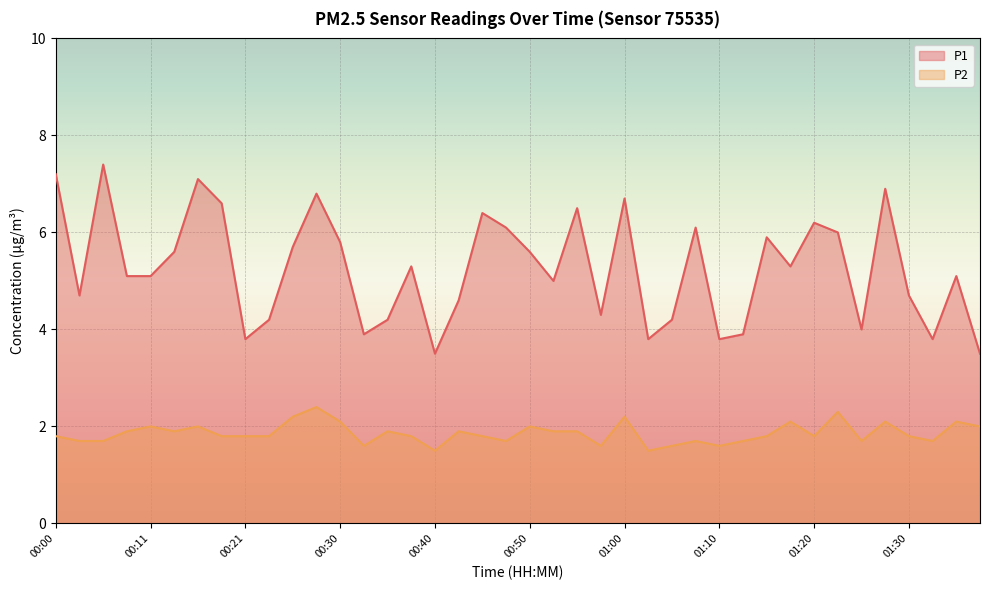

The value of P1 at 00:48 is 6.1. True or false?

True